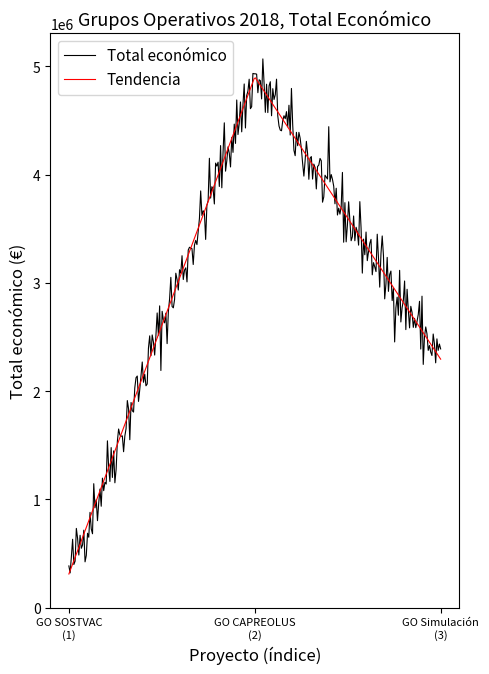

What is the highest value of the Tendencia series?

4893927.3